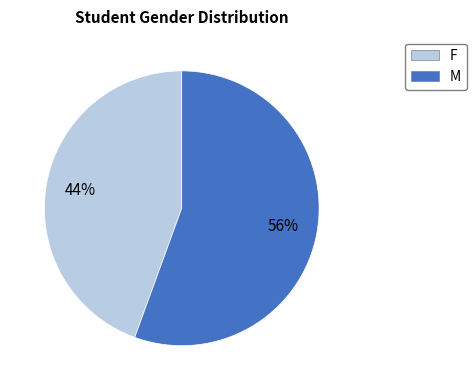

To the nearest percent, what is the average slice percentage?

50%